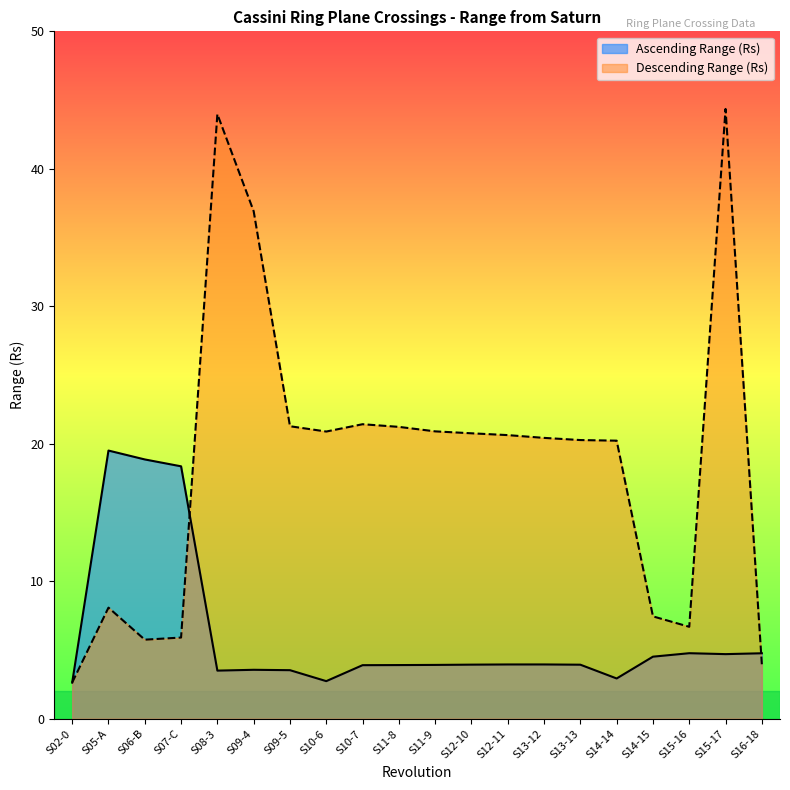

Reading left to right, transcribe all the data shown in this chart.

Ascending Range (Rs): 2.6	19.5	18.9	18.4	3.5	3.6	3.5	2.7	3.9	3.9	3.9	3.9	3.9	3.9	3.9	2.9	4.5	4.8	4.7	4.8
Descending Range (Rs): 2.6	8.1	5.8	5.9	44.0	36.9	21.3	20.9	21.4	21.2	20.9	20.8	20.6	20.4	20.3	20.2	7.4	6.7	44.4	3.9